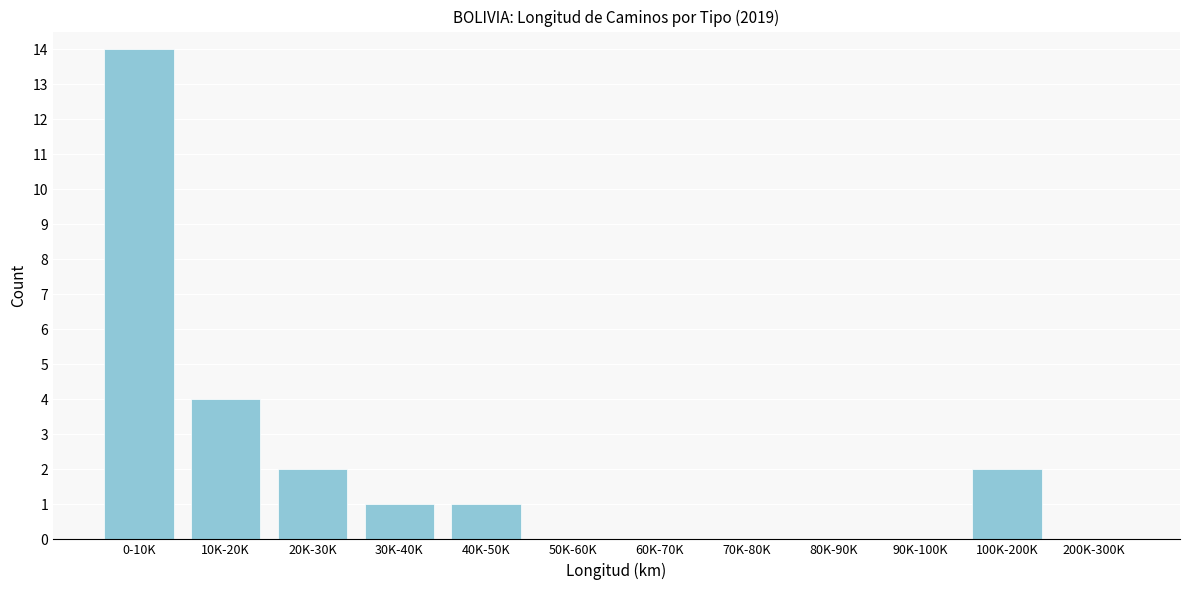

Reading left to right, extract all data points from this chart.

0-10K=14	10K-20K=4	20K-30K=2	30K-40K=1	40K-50K=1	50K-60K=0	60K-70K=0	70K-80K=0	80K-90K=0	90K-100K=0	100K-200K=2	200K-300K=0